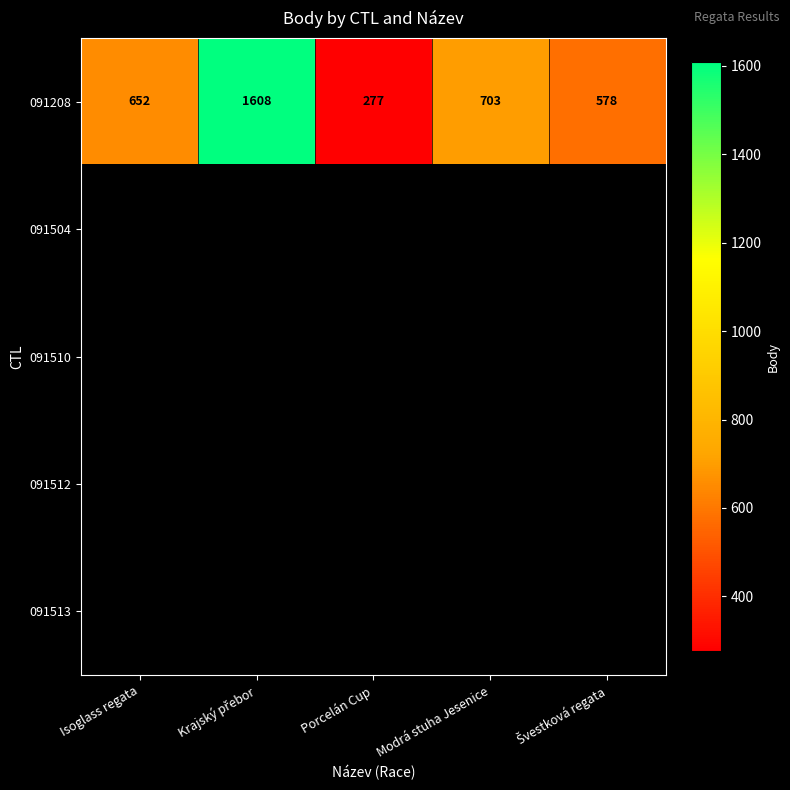

What is the minimum value shown in the chart?

277.0